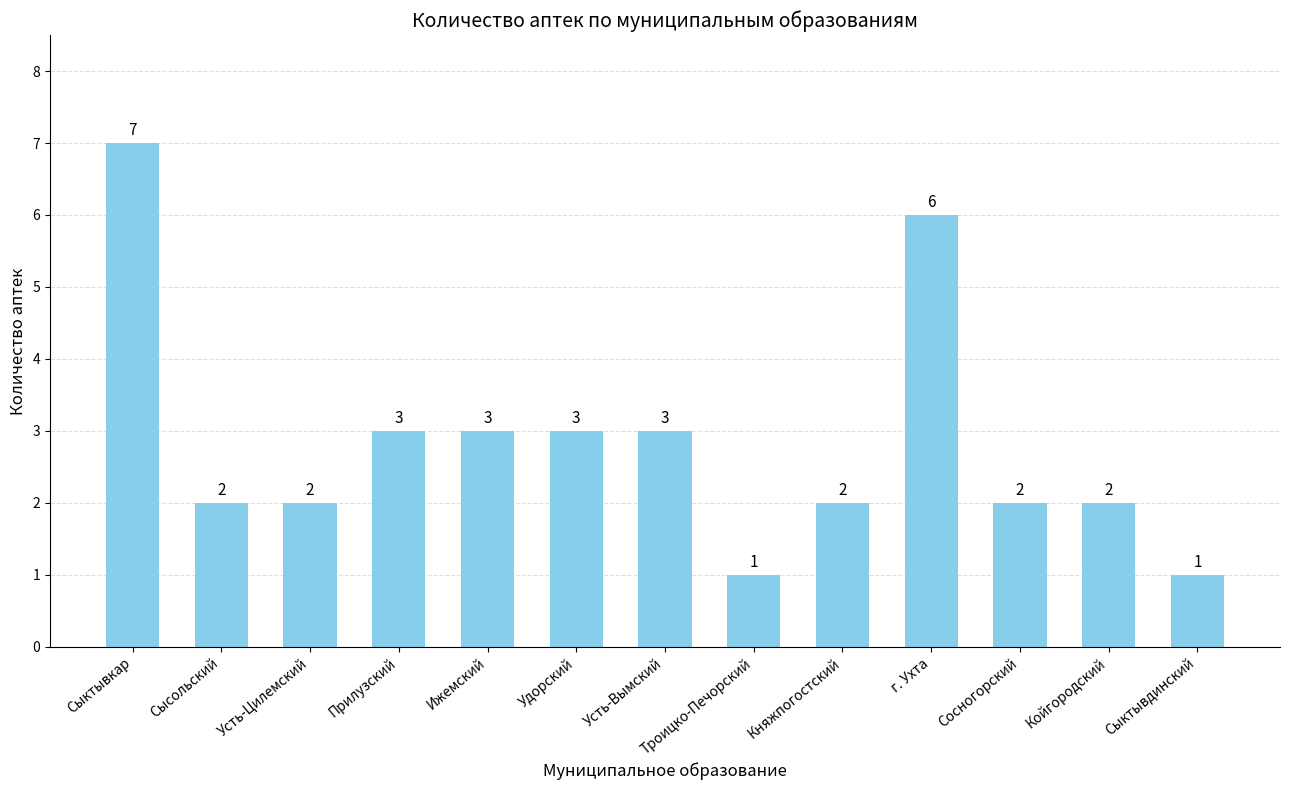

The chart shows a value of 2 at Сысольский. True or false?

True